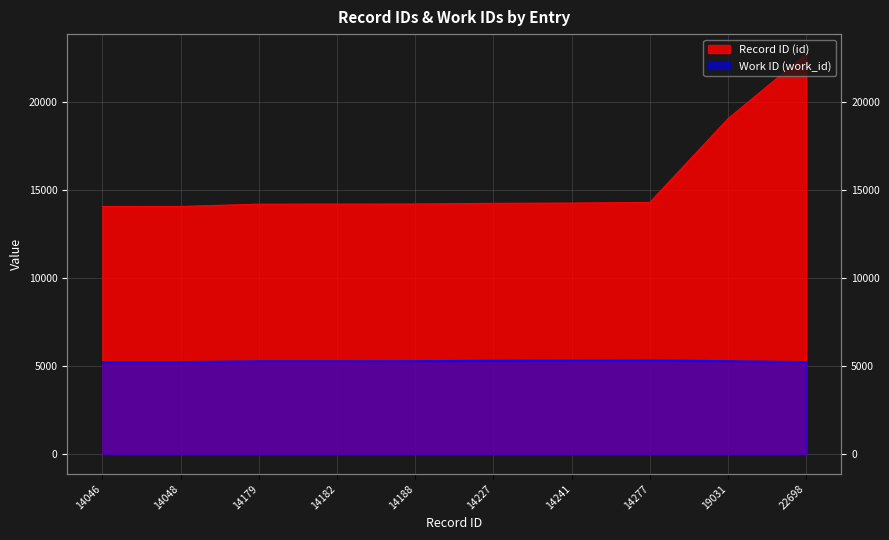

What is the minimum value for Work ID (work_id)?

5221